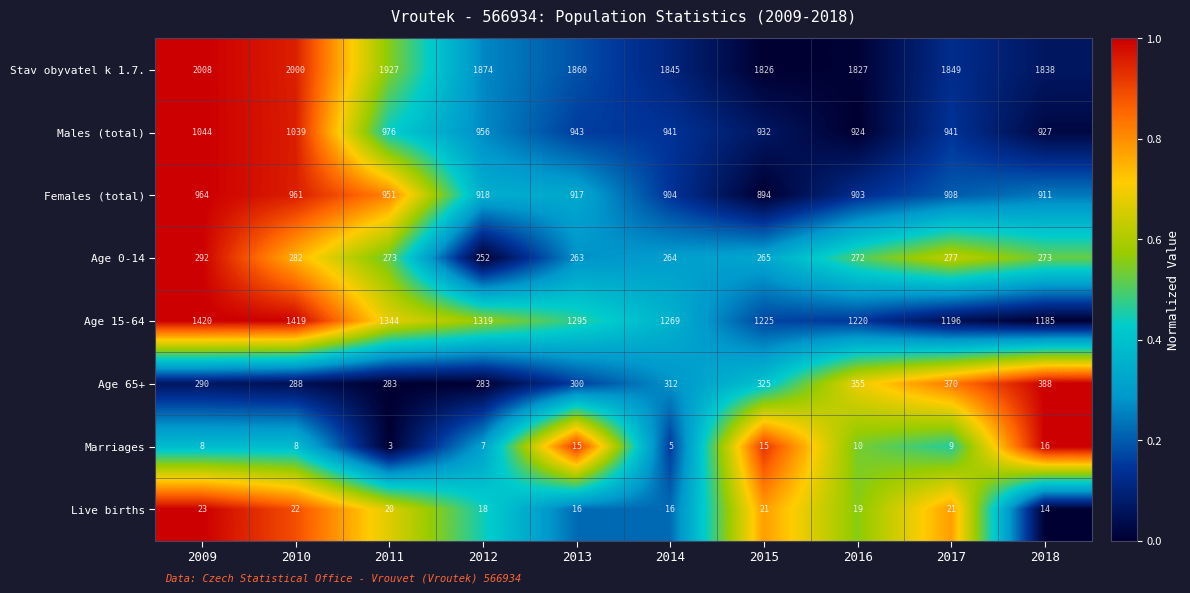

What is the sum of the Age 15-64 values at 2009 and 2018?

2605